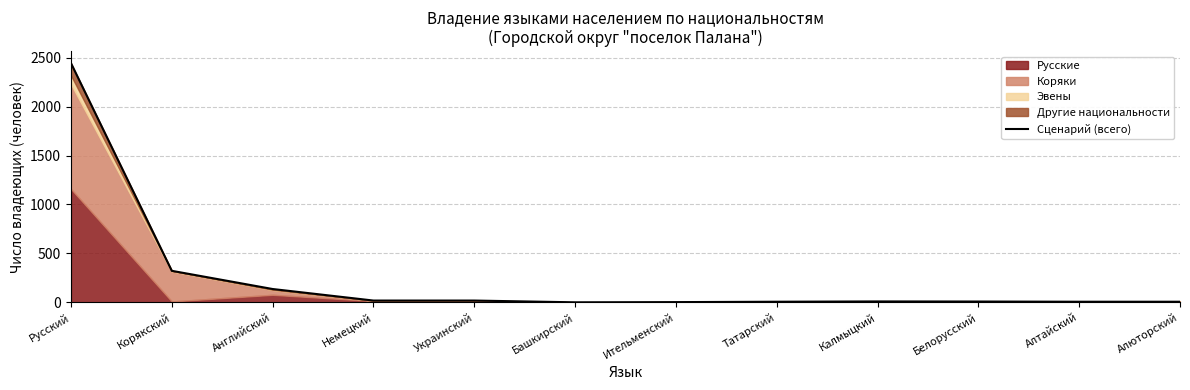

List the labels in order of value, largest first.

Русский, Корякский, Английский, Немецкий, Украинский, Калмыцкий, Белорусский, Татарский, Алтайский, Алюторский, Ительменский, Башкирский